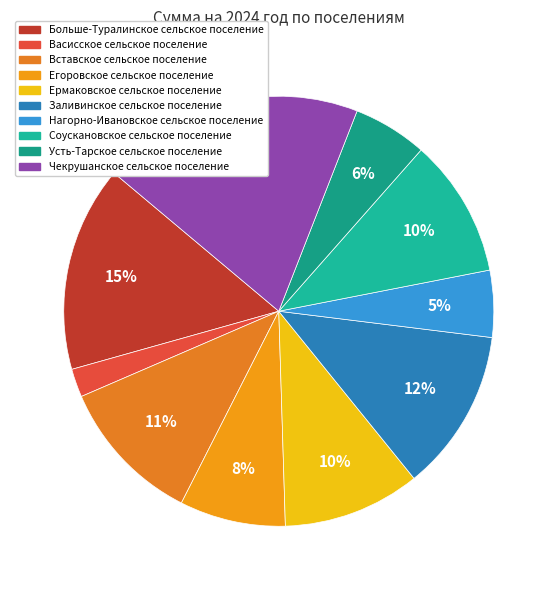

To the nearest percent, what portion does Заливинское сельское поселение represent?

12%